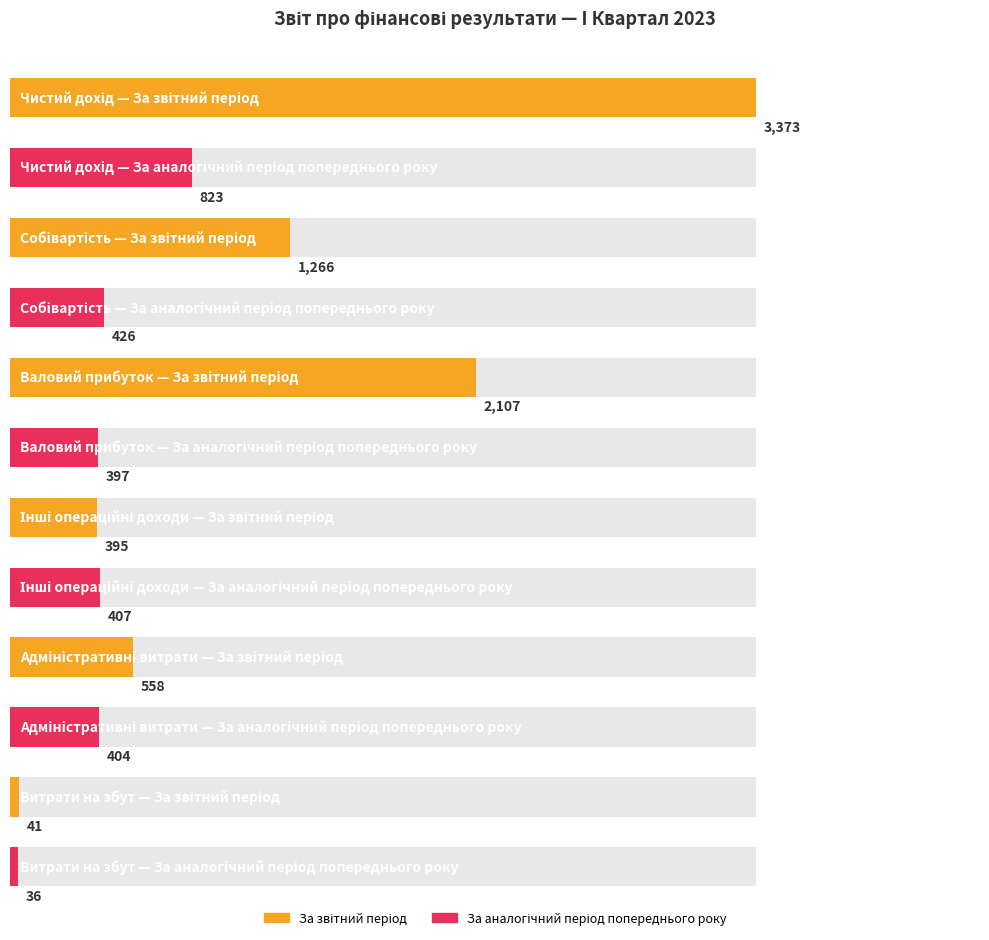

What is the smallest value displayed?

36